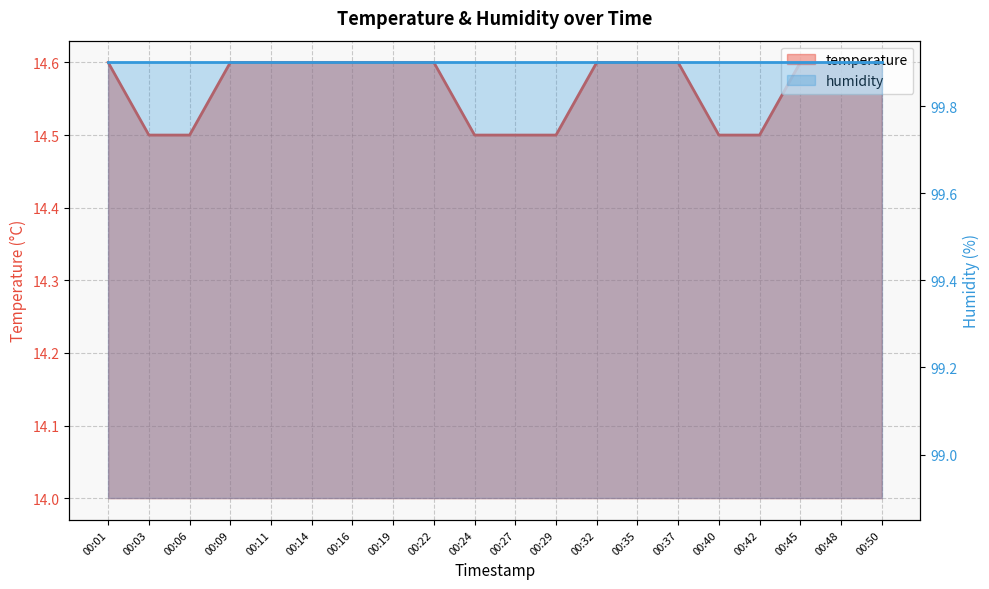

The value at 00:03 is 14.5. True or false?

True